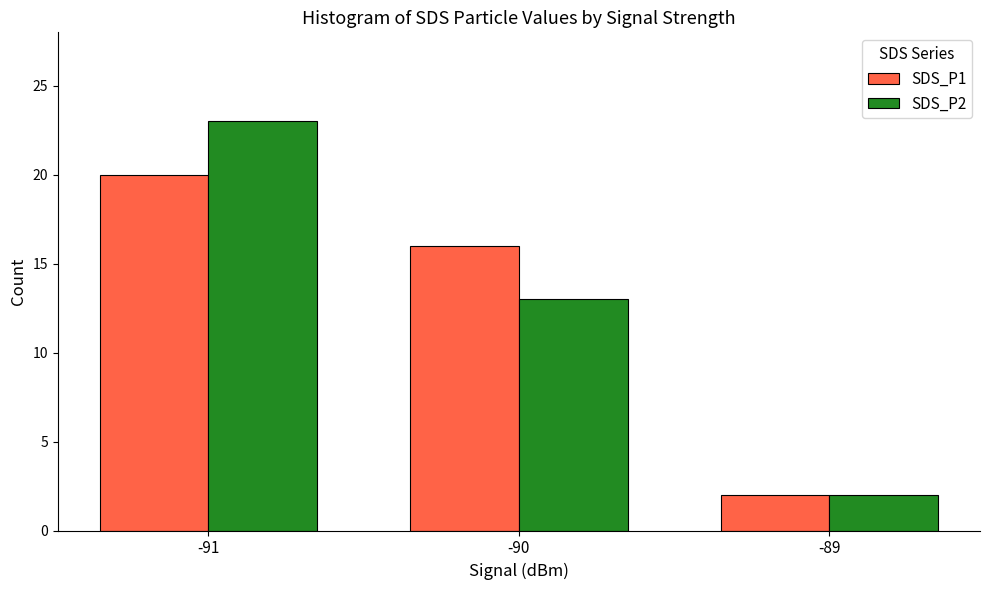

Does the chart contain stacked bars?

No